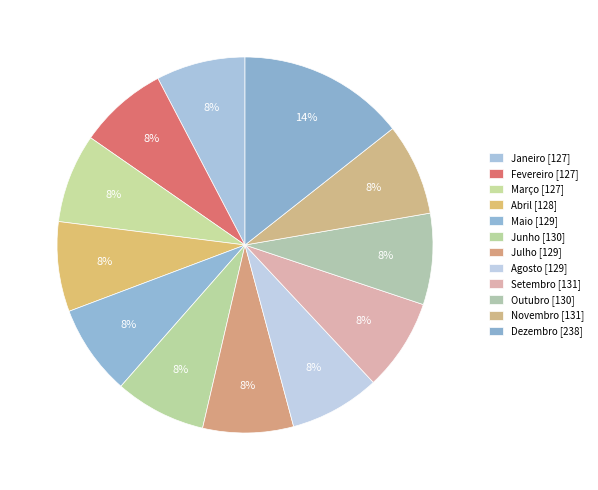

To the nearest percent, what is the average slice percentage?

8%